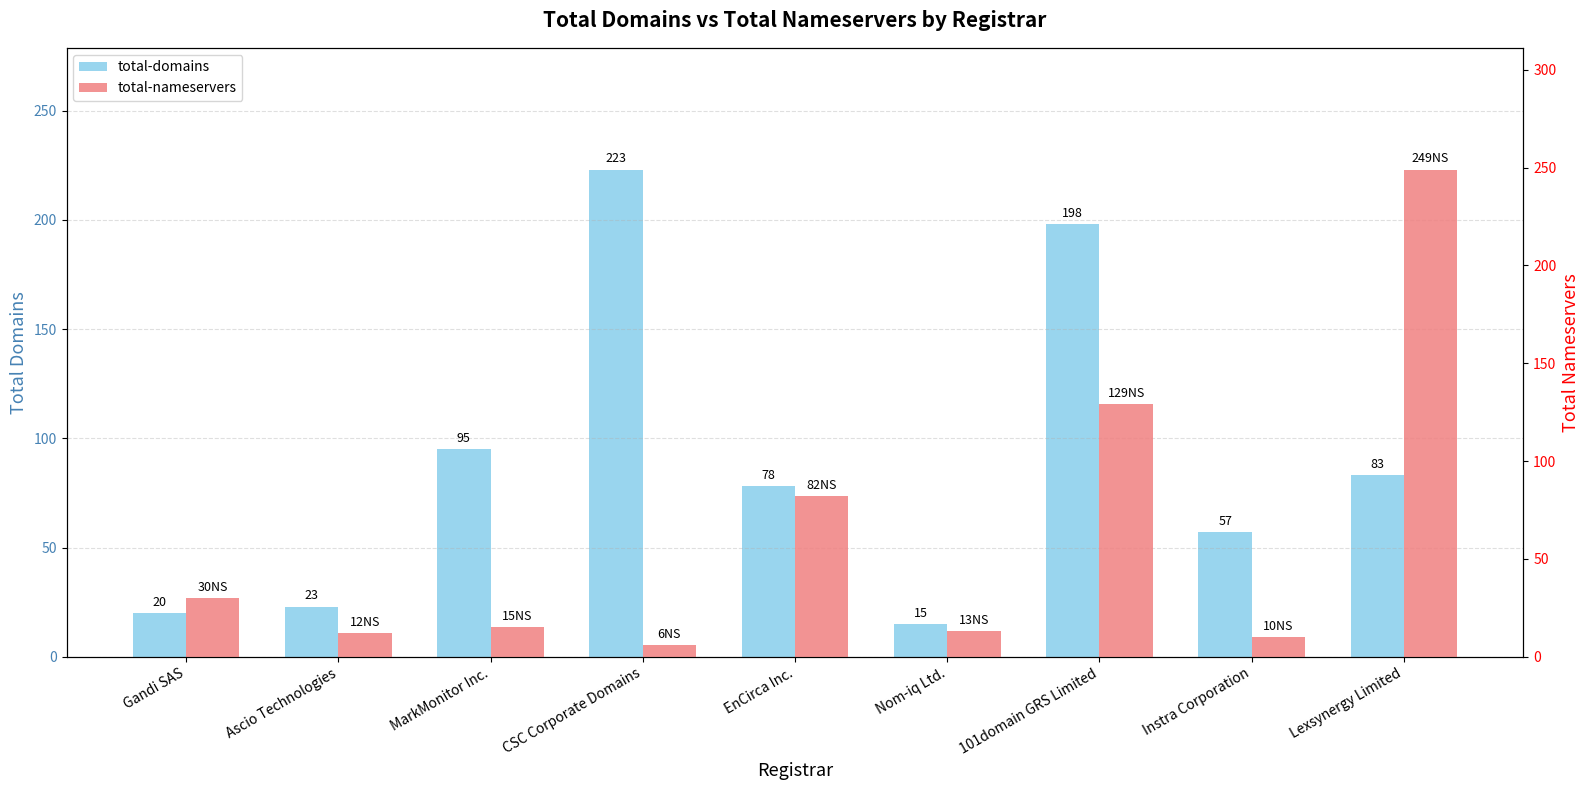

How many values in the total-domains series exceed 78?

4